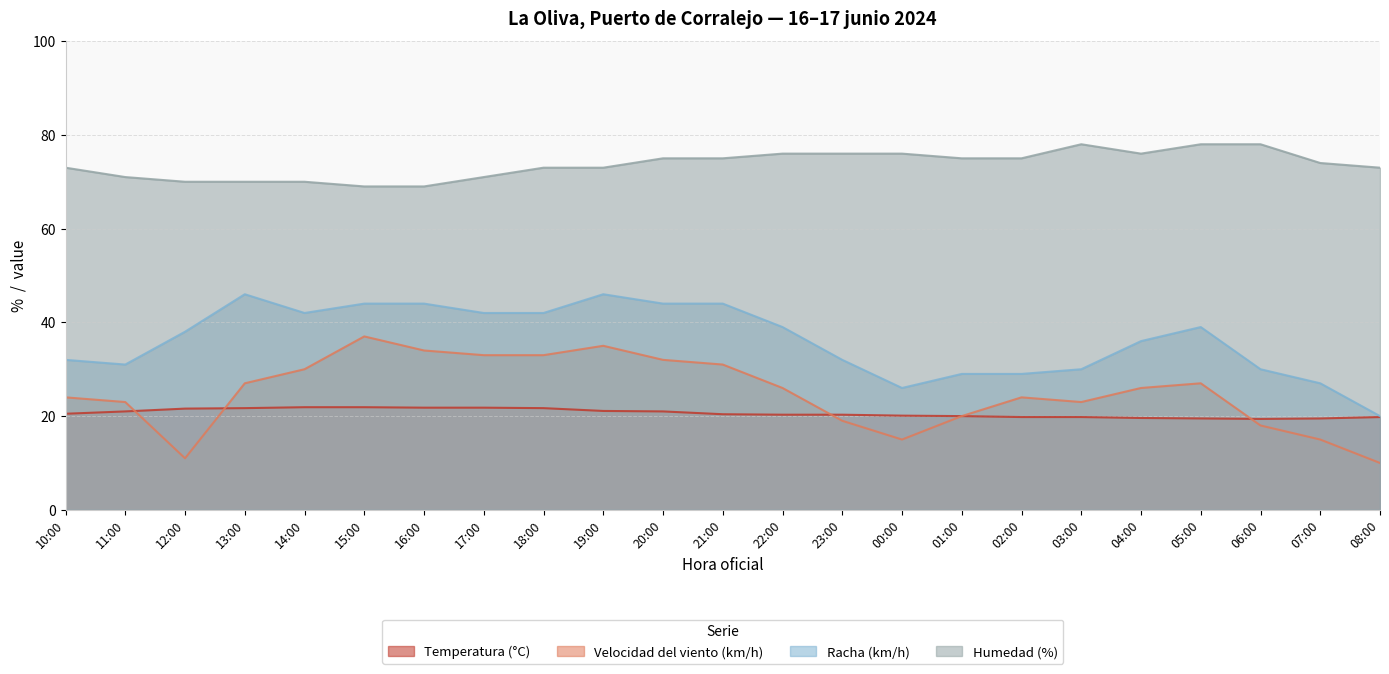

What is the maximum value for Velocidad del viento (km/h)?

37.0